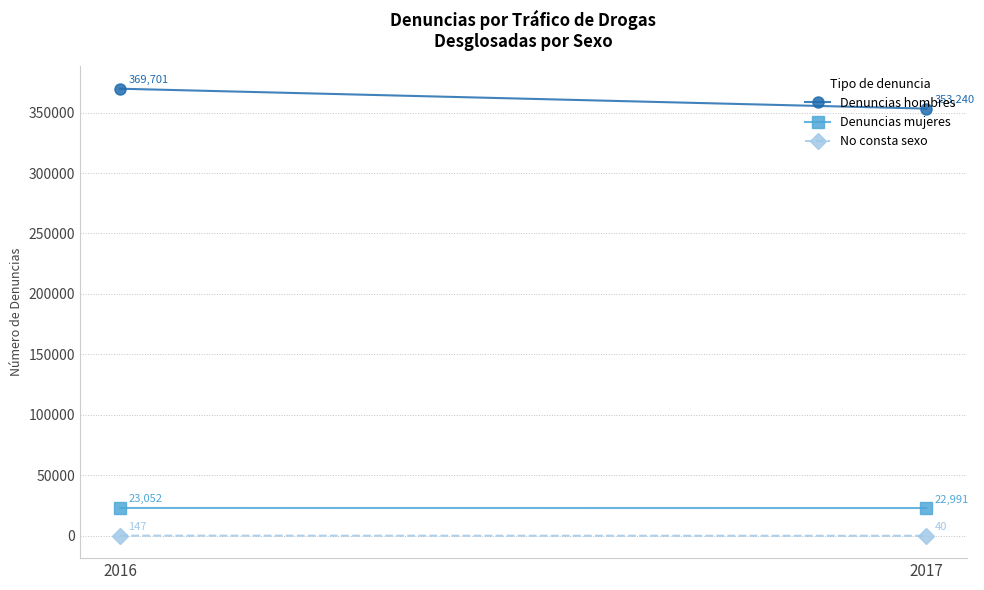

How many data points in Denuncias hombres are less than 369701?

1